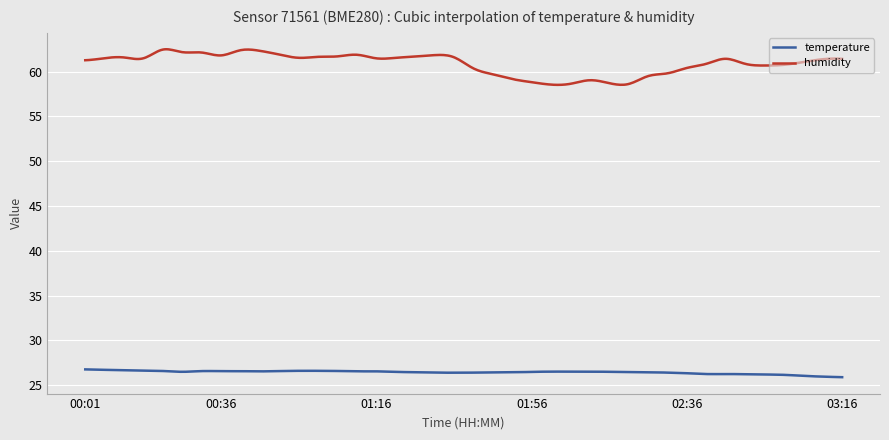

Which series has the largest range (max minus min)?

humidity